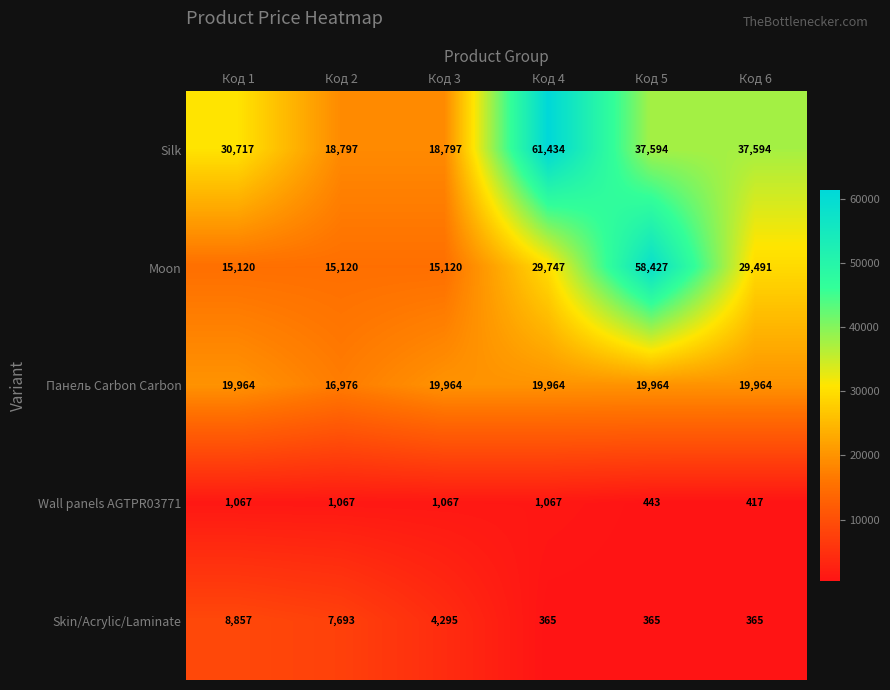

How many distinct data groups are displayed?

5